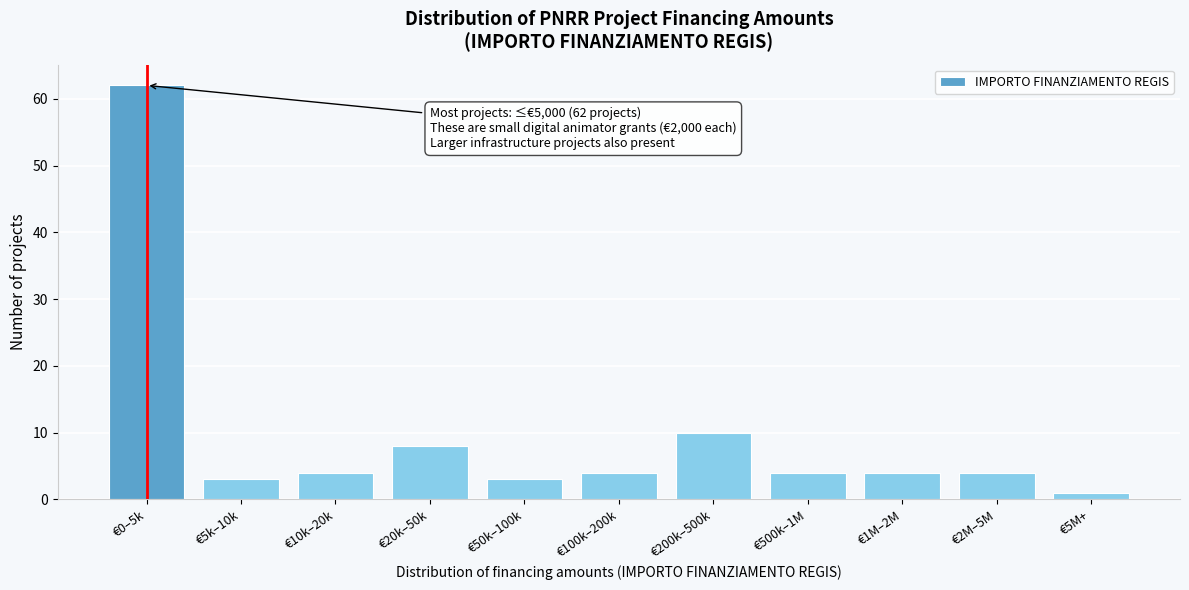

Reading right to left, transcribe all the data shown in this chart.

€5M+=1	€2M–5M=4	€1M–2M=4	€500k–1M=4	€200k–500k=10	€100k–200k=4	€50k–100k=3	€20k–50k=8	€10k–20k=4	€5k–10k=3	€0–5k=62